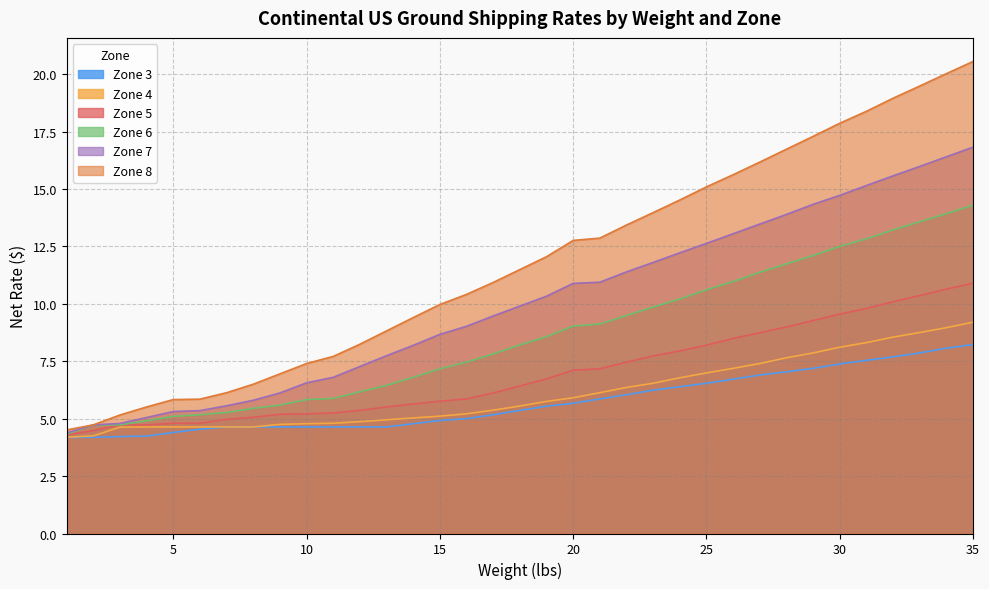

True or false: Zone 6 and Zone 4 intersect in this chart.

False